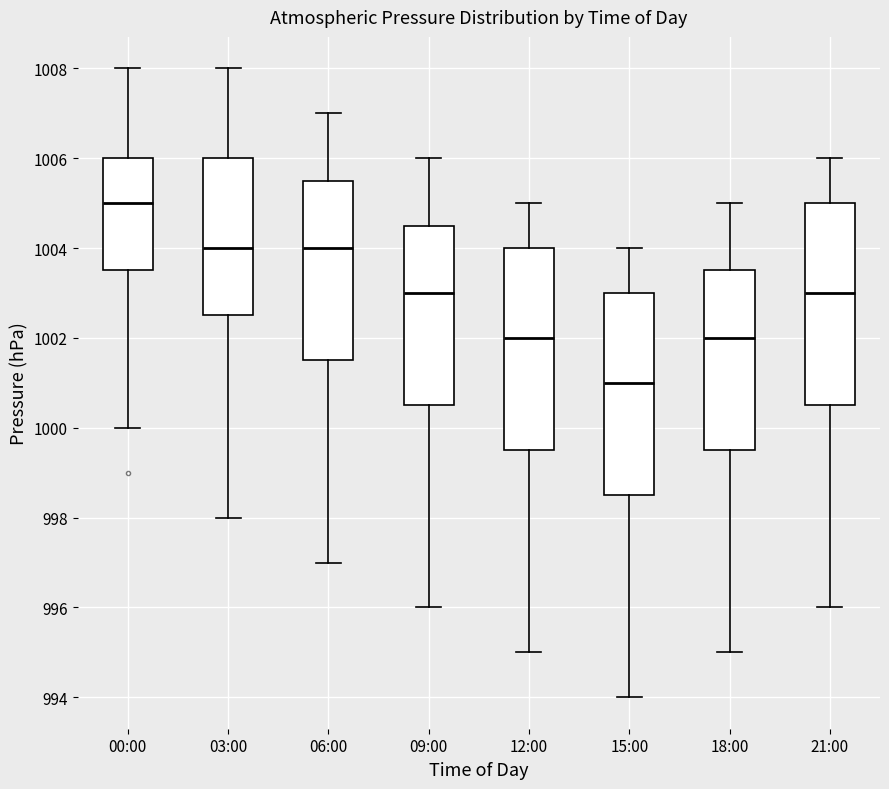

Reading left to right, read every box against the y-axis: the position of its median line, the range the box covers, and the ends of its whiskers. The values are not printed on the chart, so give them approximately, as read against the axis.

00:00: median 1005.0, box 1003.6 to 1006.0, whiskers 1000.0 to 1008.0
03:00: median 1004.0, box 1002.6 to 1006.0, whiskers 998.0 to 1008.0
06:00: median 1004.0, box 1001.6 to 1005.6, whiskers 997.0 to 1007.0
09:00: median 1003.0, box 1000.6 to 1004.6, whiskers 996.0 to 1006.0
12:00: median 1002.0, box 999.6 to 1004.0, whiskers 995.0 to 1005.0
15:00: median 1001.0, box 998.6 to 1003.0, whiskers 994.0 to 1004.0
18:00: median 1002.0, box 999.6 to 1003.6, whiskers 995.0 to 1005.0
21:00: median 1003.0, box 1000.6 to 1005.0, whiskers 996.0 to 1006.0